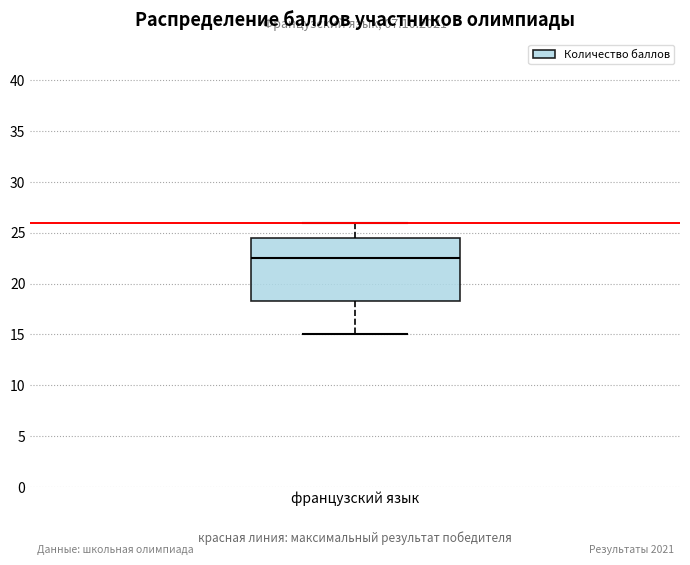

Read this box plot against the y-axis: the position of the median line, the range covered by the box, and the ends of both whiskers. The values are not printed on the chart, so give them approximately, as read against the axis.

median 22.5, box 18.5 to 24.5, whiskers 15.0 to 26.0